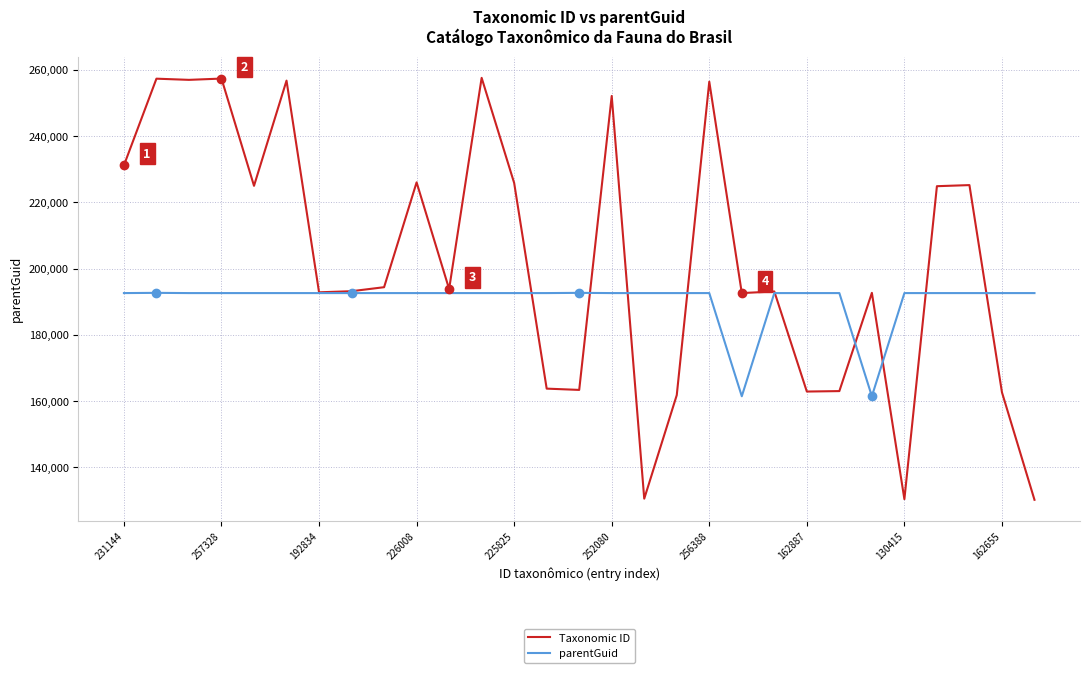

List the series in order of their peak value, lowest first.

parentGuid, Taxonomic ID